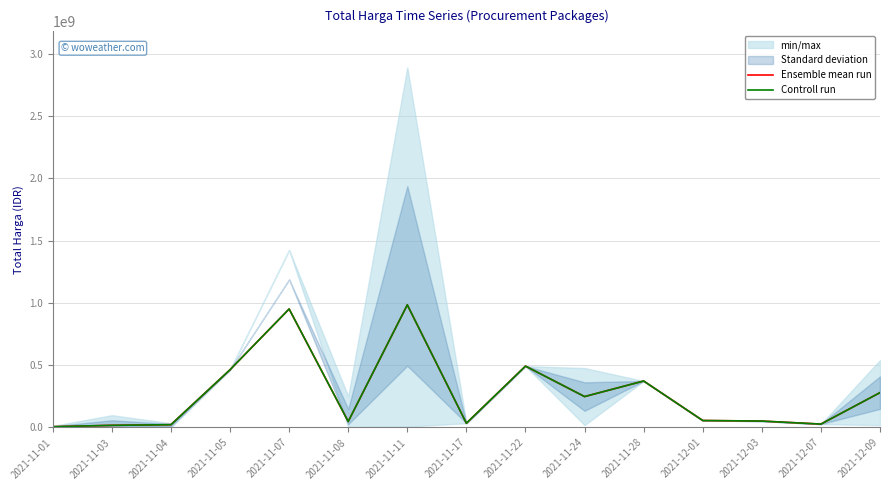

Rank the categories by Ensemble mean run value from lowest to highest.

2021-11-01, 2021-11-03, 2021-11-04, 2021-12-07, 2021-11-17, 2021-11-08, 2021-12-03, 2021-12-01, 2021-11-24, 2021-12-09, 2021-11-28, 2021-11-05, 2021-11-22, 2021-11-07, 2021-11-11